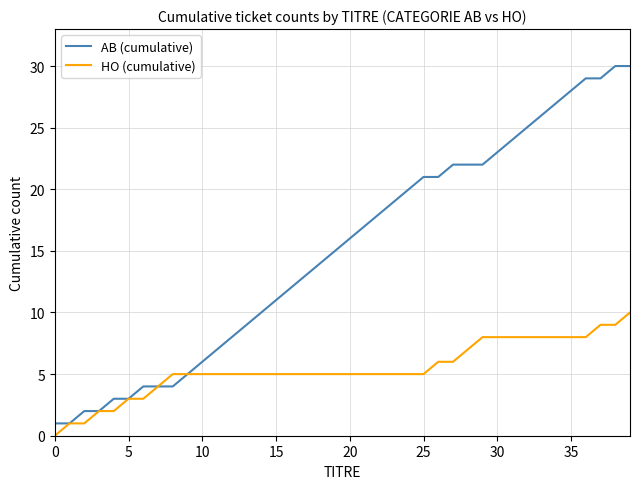

What is the maximum value for AB (cumulative)?

30